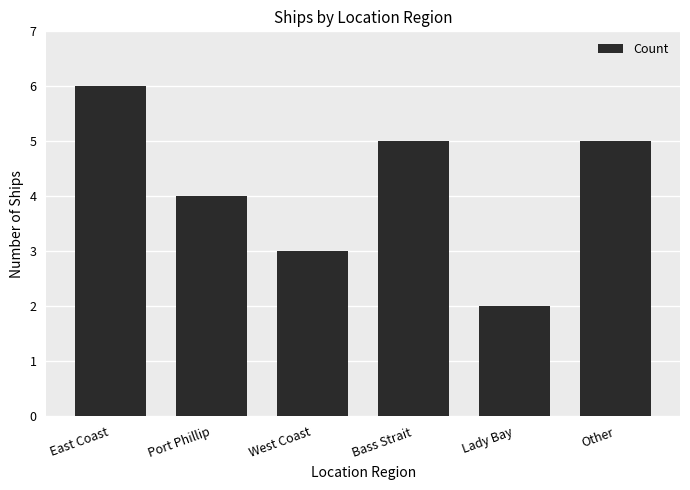

How many bars are there in total?

6